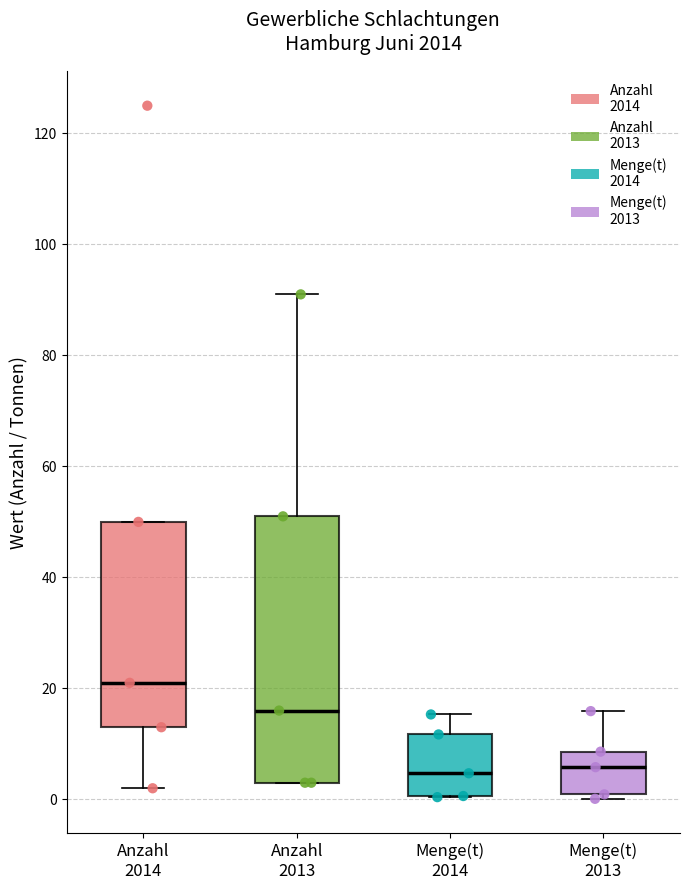

Reading left to right, read every box against the y-axis: the position of its median line, the range the box covers, and the ends of its whiskers. The values are not printed on the chart, so give them approximately, as read against the axis.

Anzahl 2014: median 22, box 14 to 50, whiskers 2 to 50
Anzahl 2013: median 16, box 4 to 52, whiskers 4 to 92
Menge(t) 2014: median 4, box 0 to 12, whiskers 0 to 16
Menge(t) 2013: median 6, box 0 to 8, whiskers 0 (just below the box's lower edge) to 16